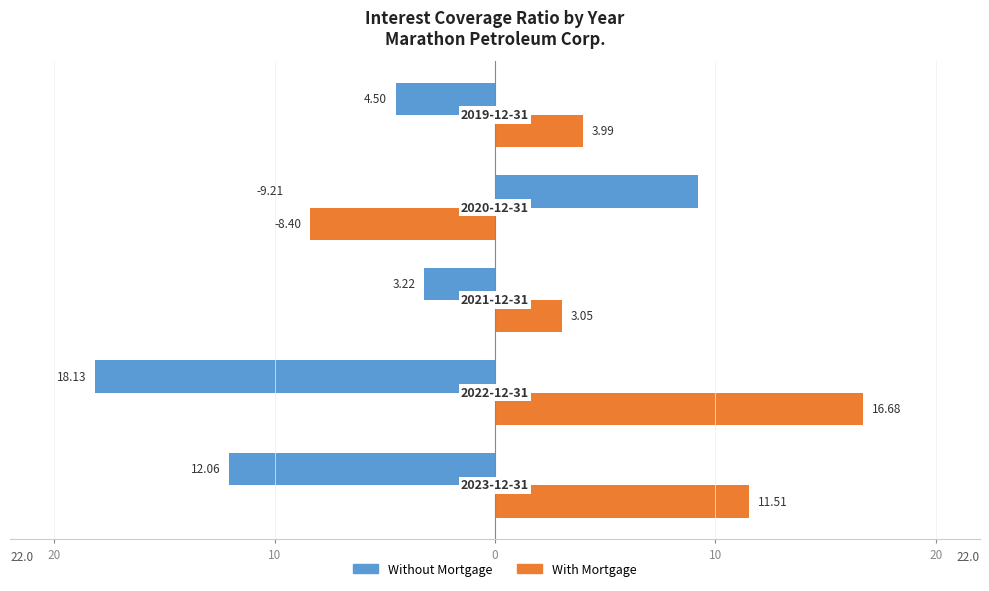

What are all the series names shown in the legend?

Without Mortgage, With Mortgage